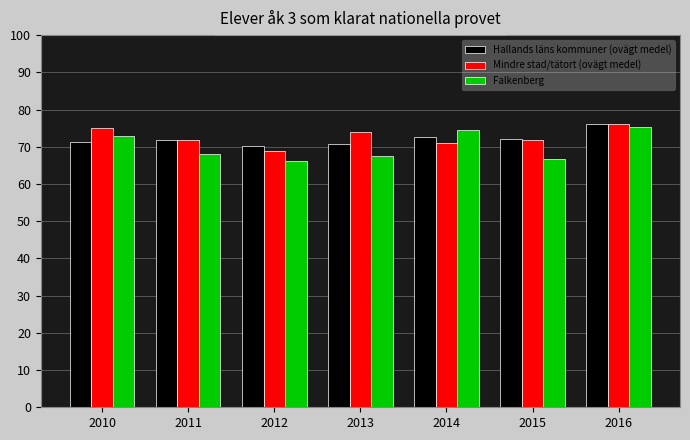

At which category is the sum across all series the highest?

2016